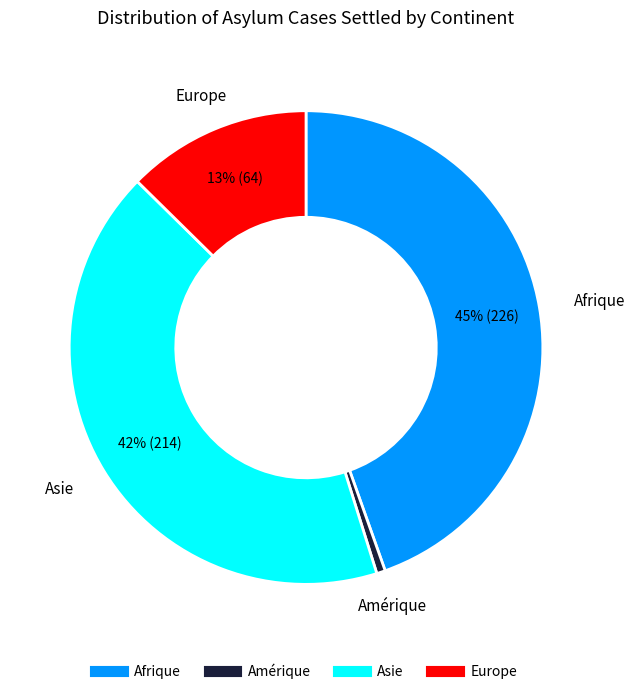

Is there a majority slice in this chart?

No